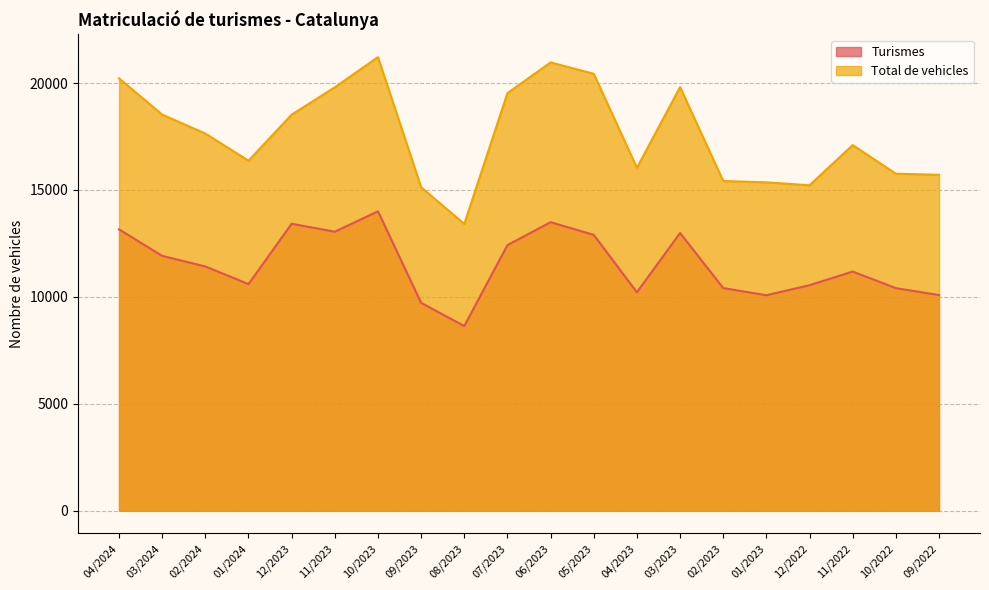

What is the highest value of the Total de vehicles series?

21211